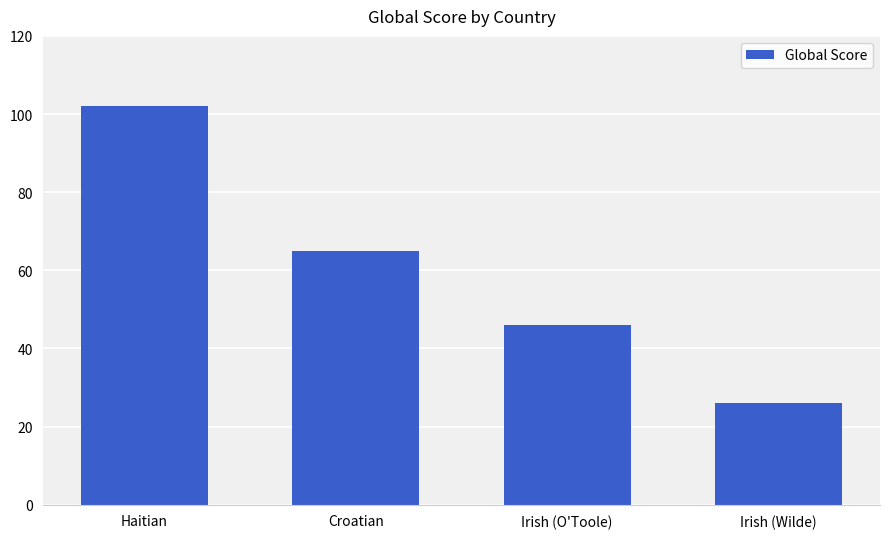

What is the label of the 2nd bar from the left?

Croatian